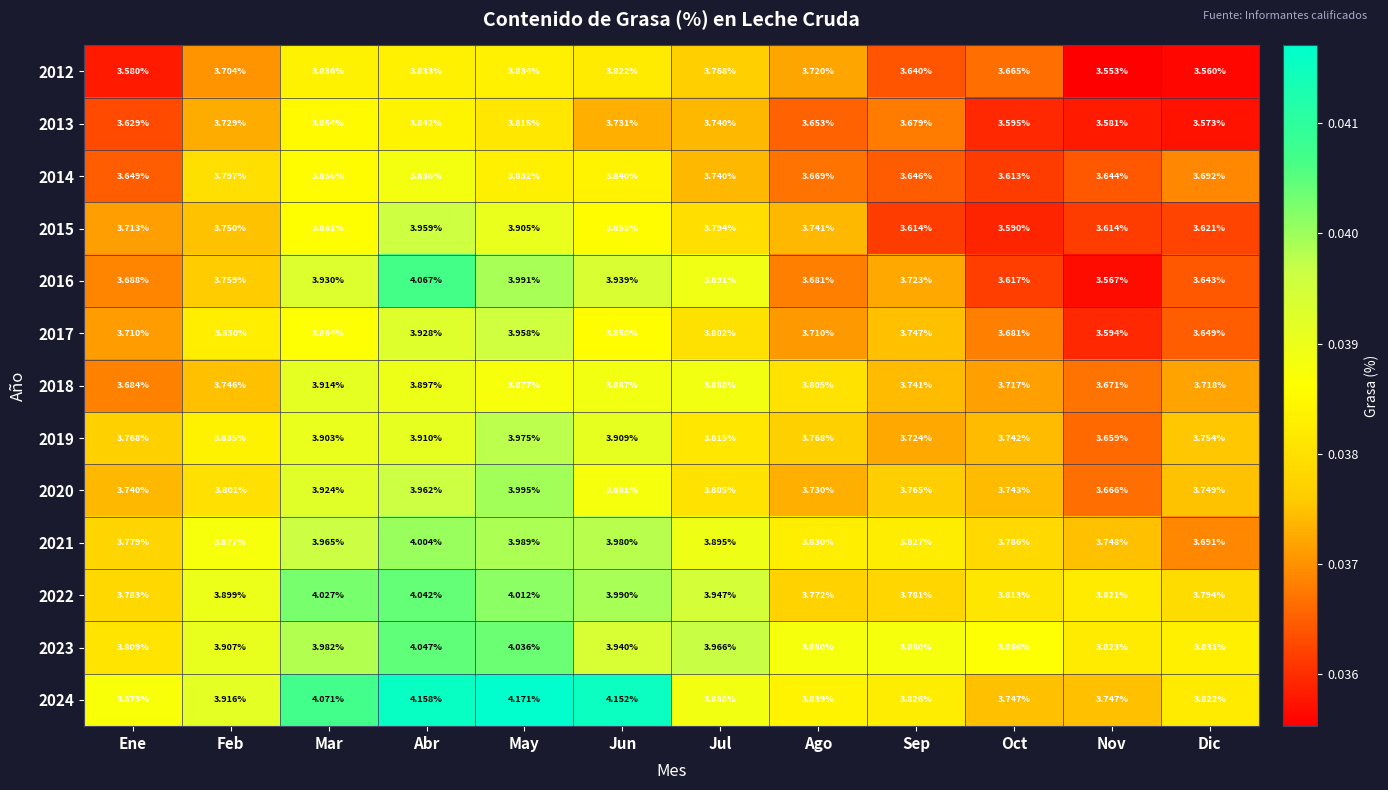

At which category is the sum across all series the highest?

Abr